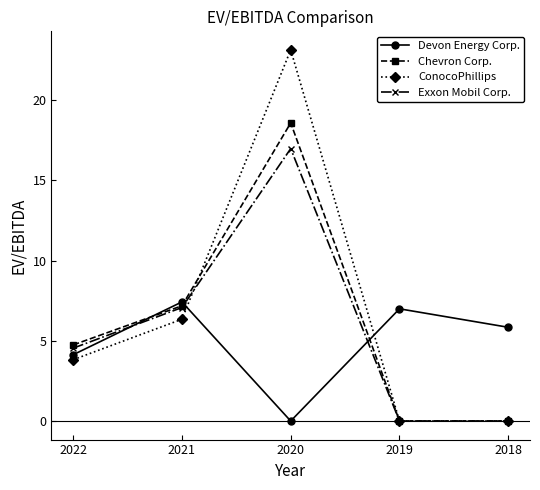

What is the difference between the maximum and second lowest values in the Devon Energy Corp. series?

3.3